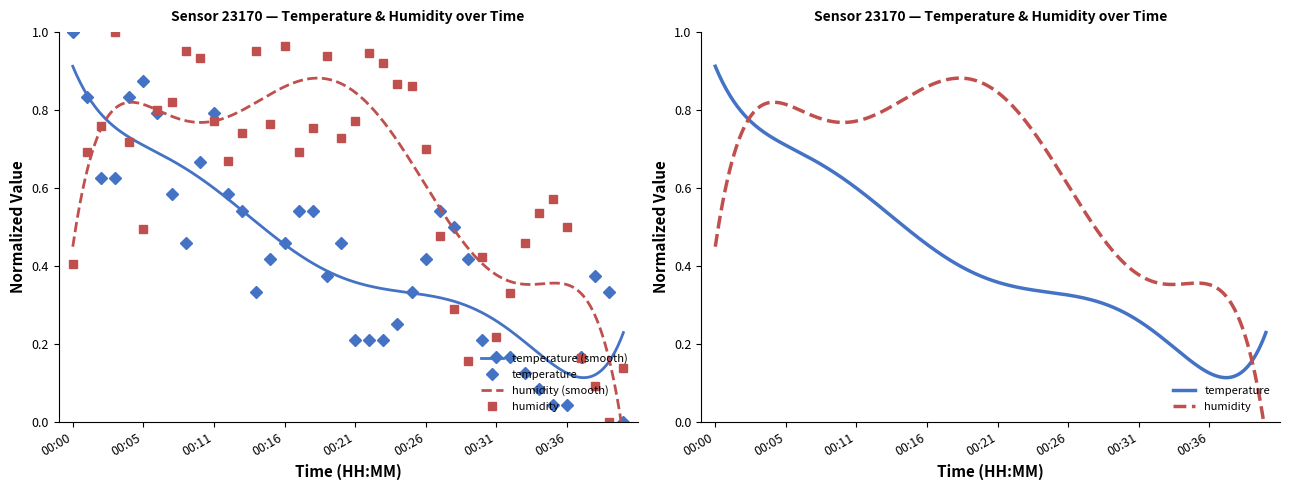

How many times do humidity and temperature cross each other?

9